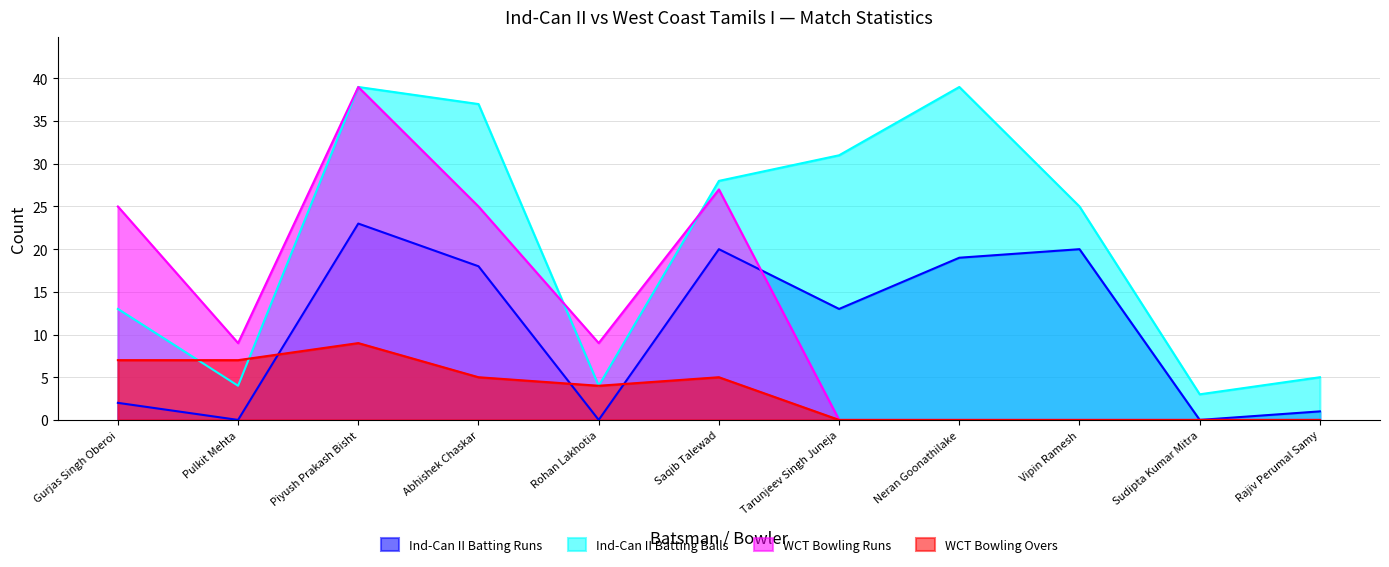

What is the maximum value for Ind-Can II Batting Runs?

23